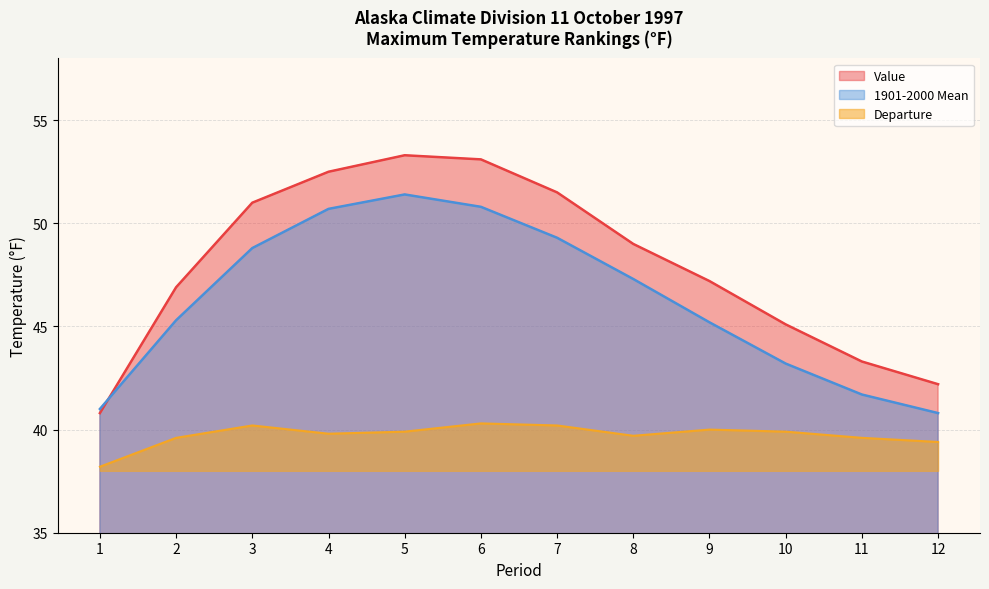

At which label does Departure first exceed 39?

2